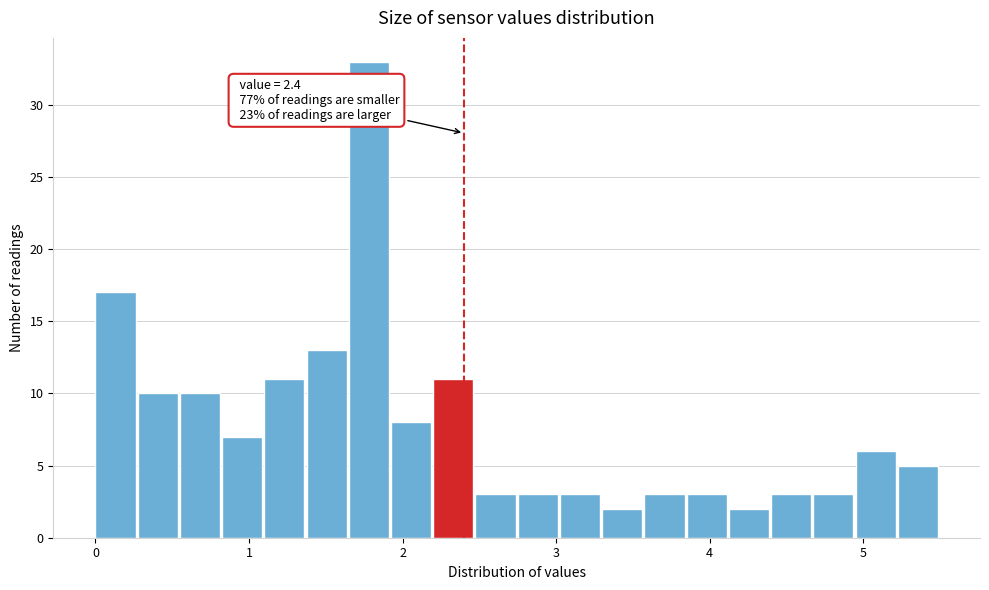

Around what value on the x-axis is the tallest bar? Give the approximate position of its centre, as read against the axis.

1.8